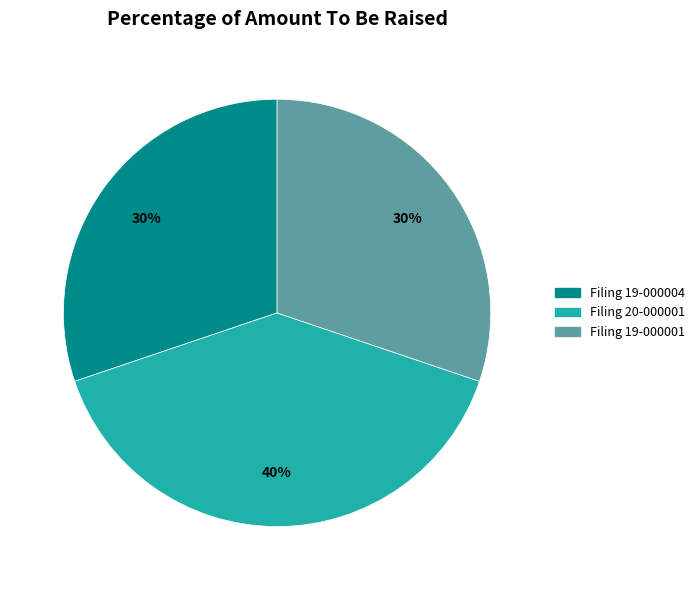

How many slices are in this pie chart?

3